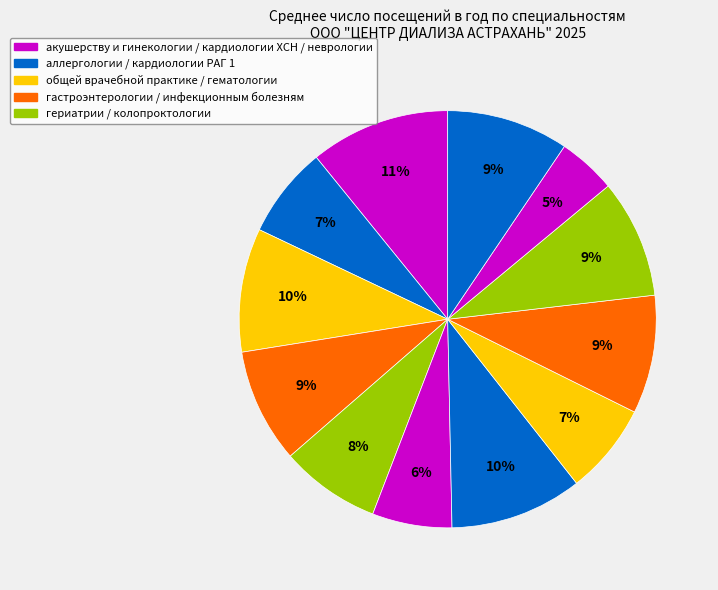

How many slices are in this pie chart?

12